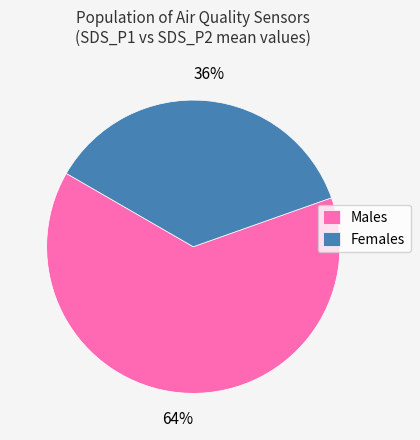

Between Females and Males, which is larger?

Males